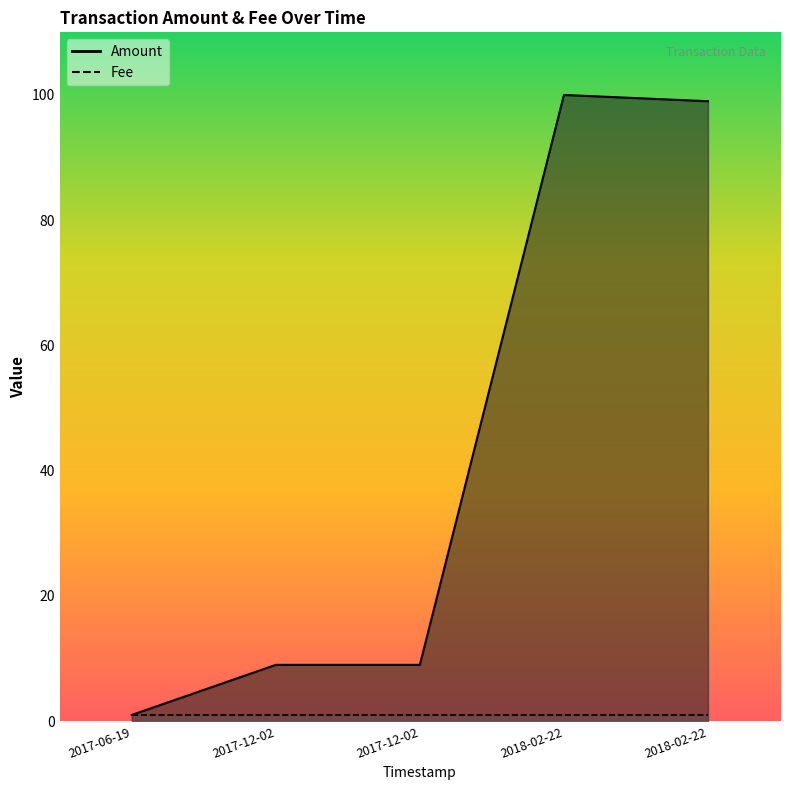

Reading left to right, transcribe all the data shown in this chart.

Amount: 2018-02-22 18:47:53=99	2018-02-22 18:14:05=100	2017-12-02 10:03:07=9	2017-12-02 09:45:20=9	2017-06-19 22:54:03=1
Fee: 2018-02-22 18:47:53=1	2018-02-22 18:14:05=1	2017-12-02 10:03:07=1	2017-12-02 09:45:20=1	2017-06-19 22:54:03=1